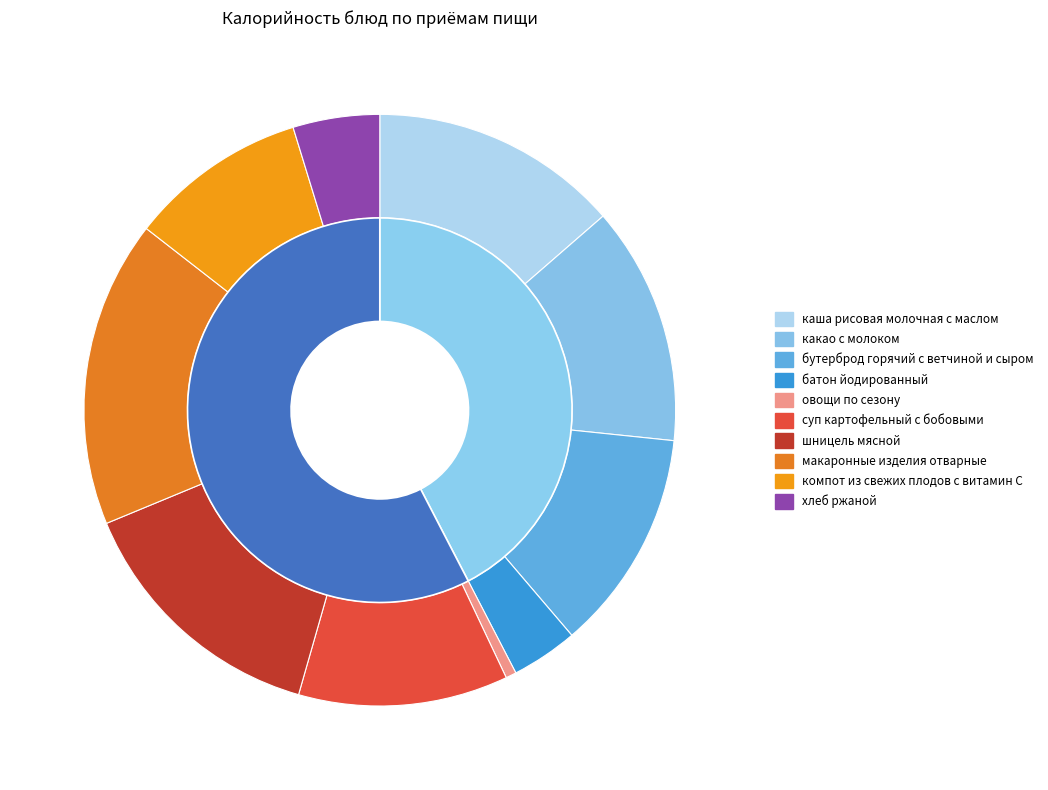

Does суп картофельный с бобовыми account for over 50% of the chart?

No